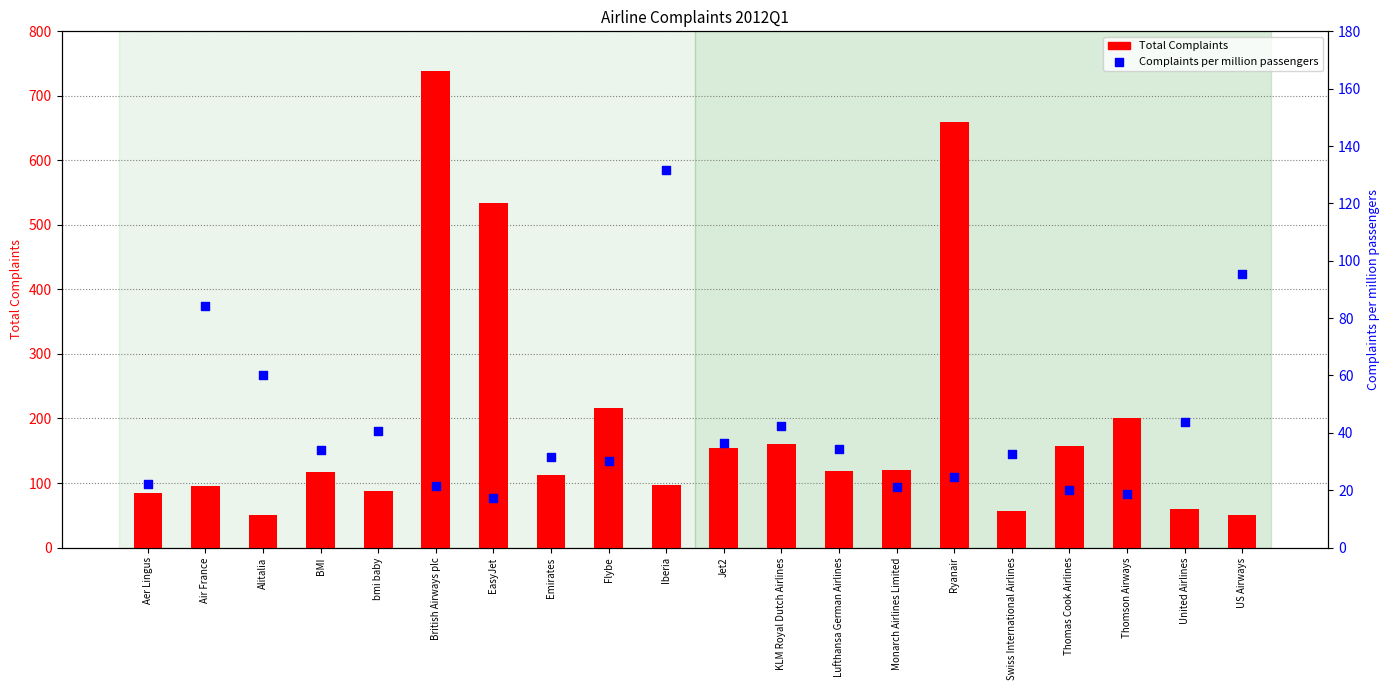

Which series reaches the minimum Y coordinate?

Complaints per million passengers